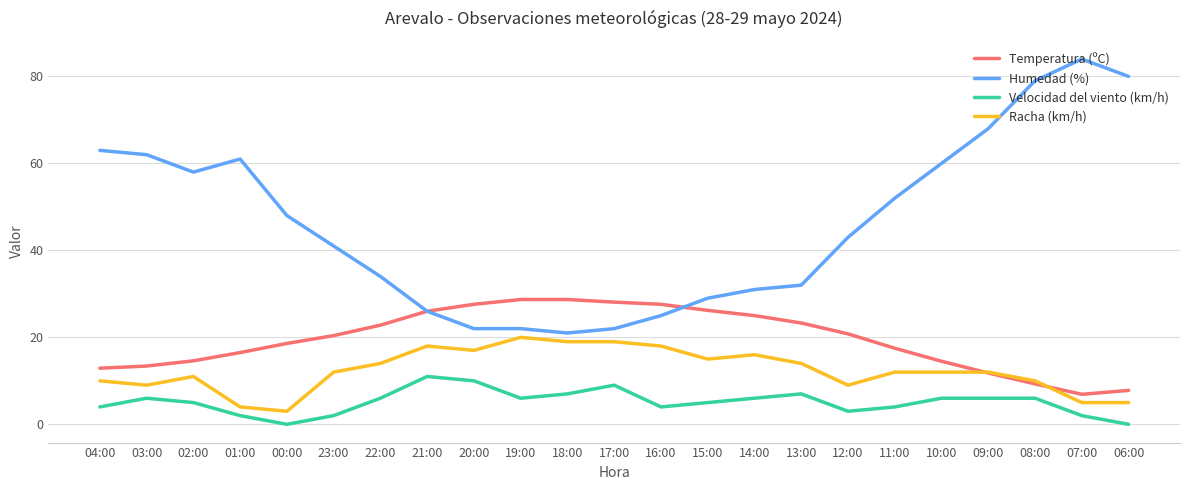

What is the maximum value shown in the chart?

84.0